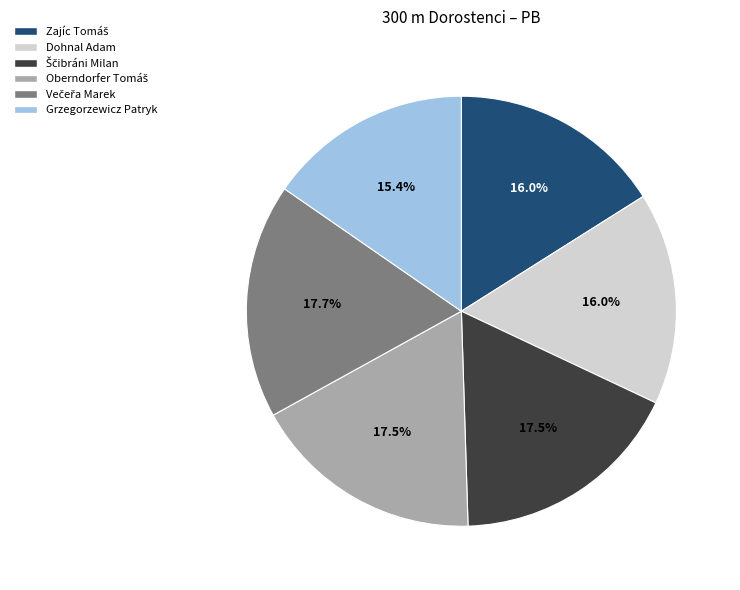

Is Grzegorzewicz Patryk the majority of the pie?

No